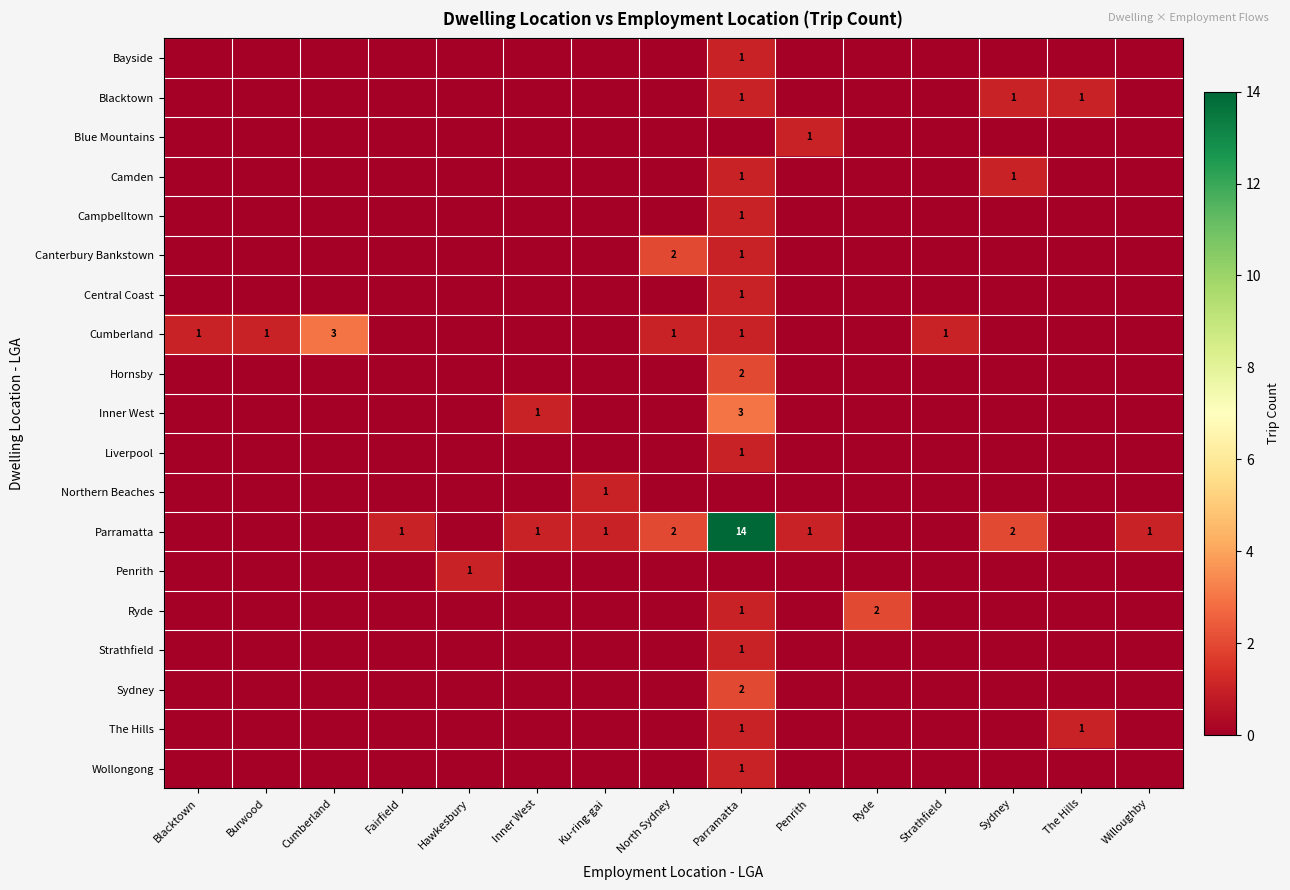

What is the maximum value for Strathfield?

1